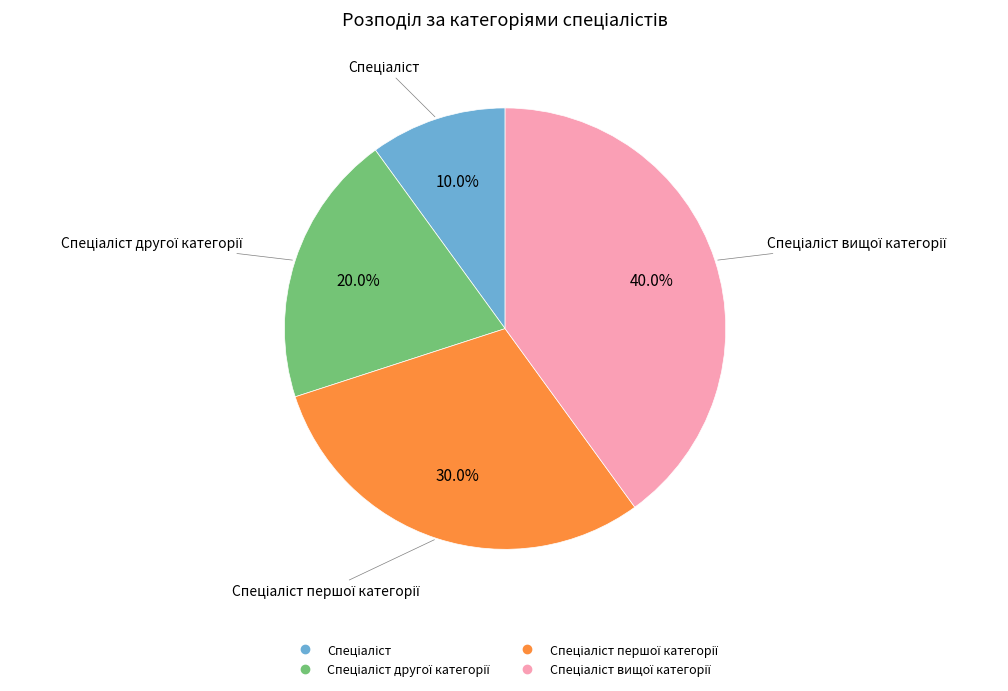

Does any single category account for the majority?

No